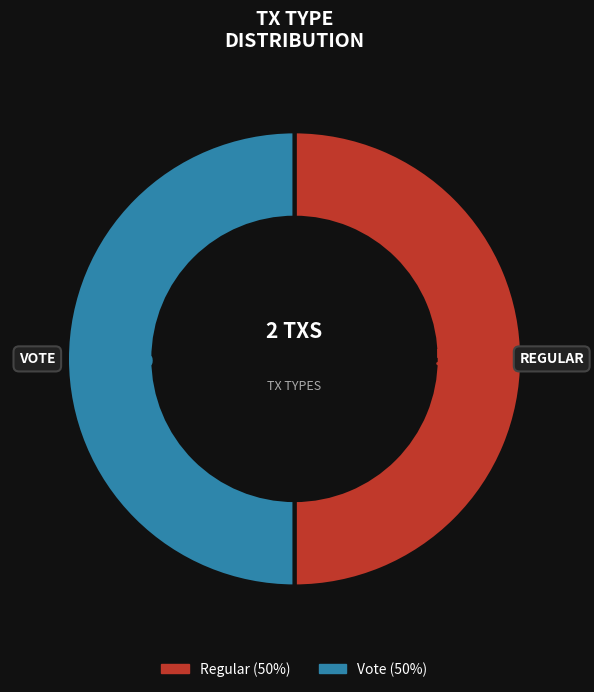

To the nearest percent, what is the combined percentage of Vote and Regular?

100%